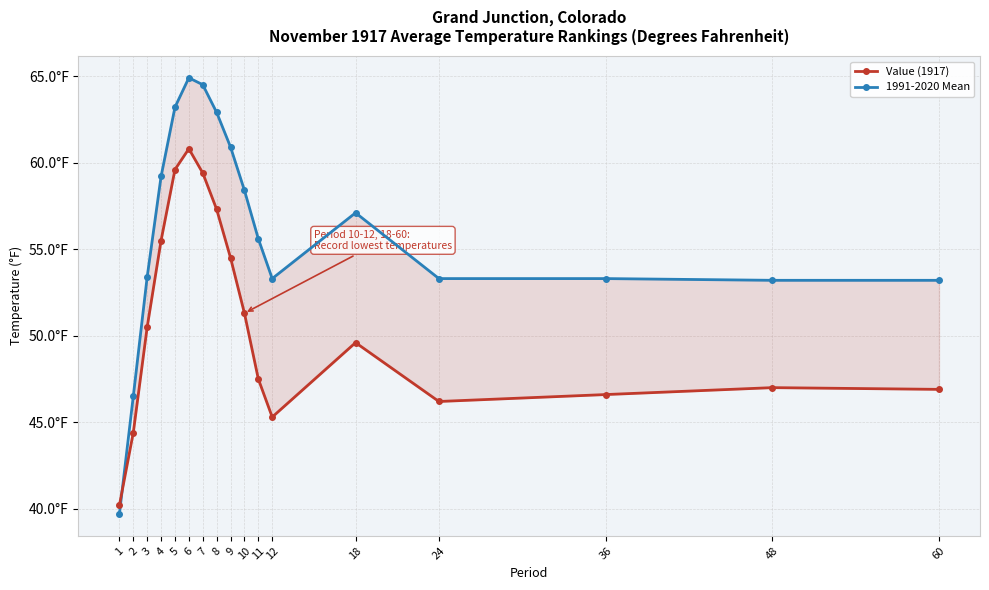

Rank the series by their maximum value, from highest to lowest.

1991-2020 Mean, Value (1917)